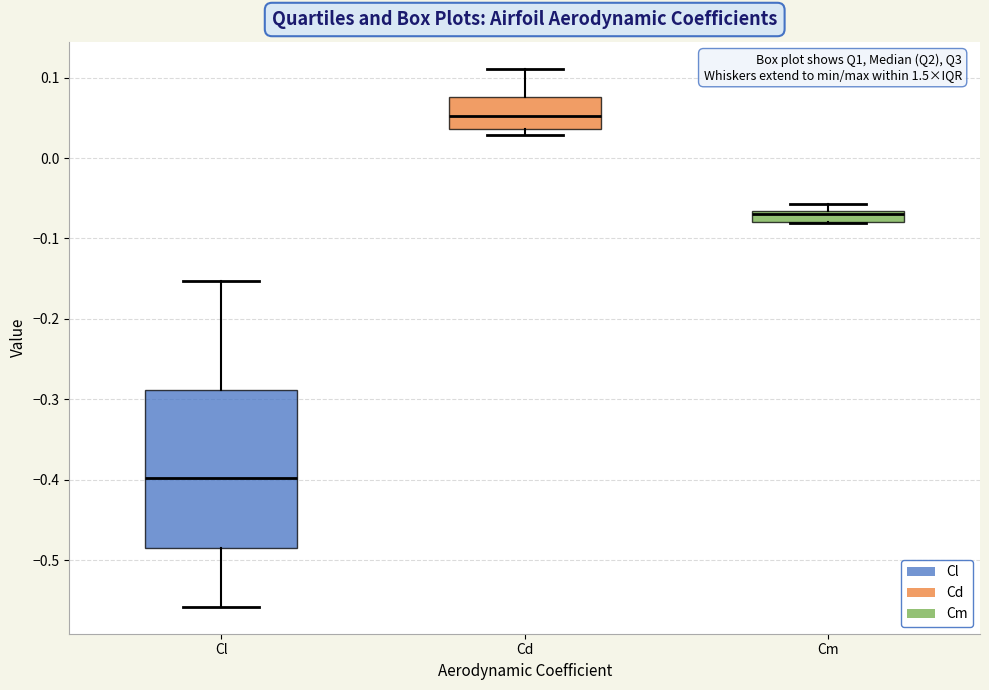

Which box's median line is the lowest?

Cl